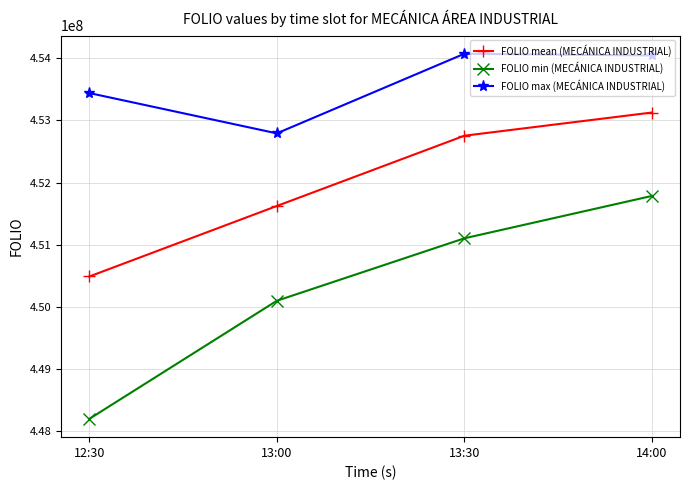

Which series has the largest total across all categories?

FOLIO max (MECÁNICA INDUSTRIAL)